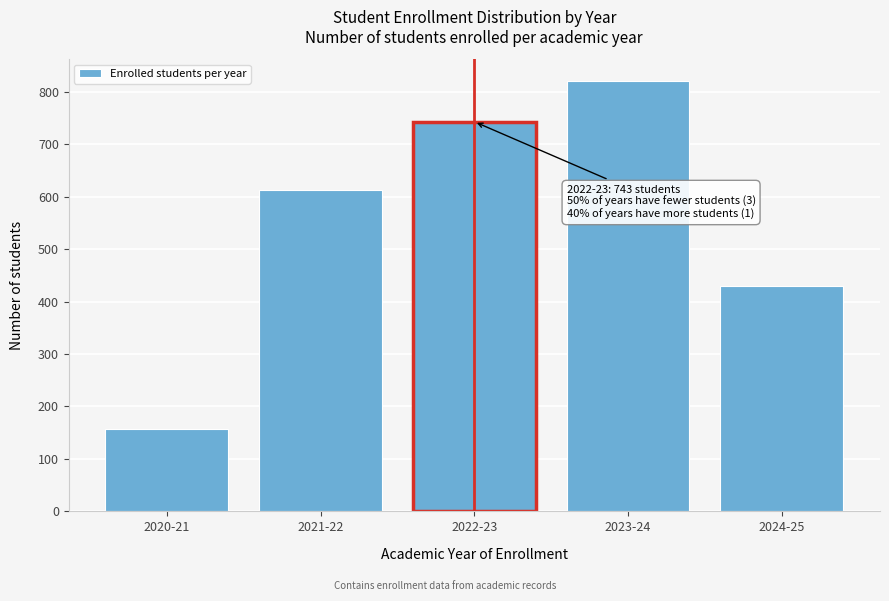

Reading left to right, what are all the values shown in this chart?

158	612	743	821	429